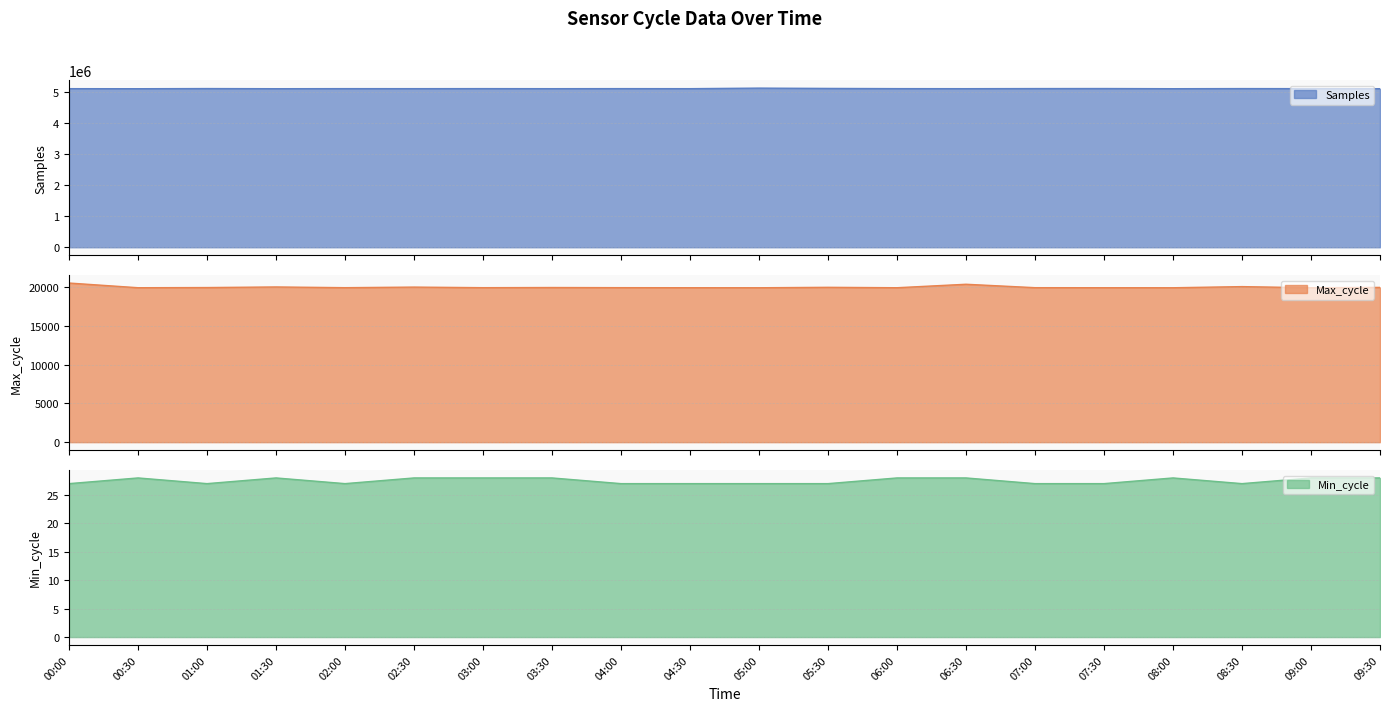

What is the spread (max minus min) of values at 08:30?

5119228